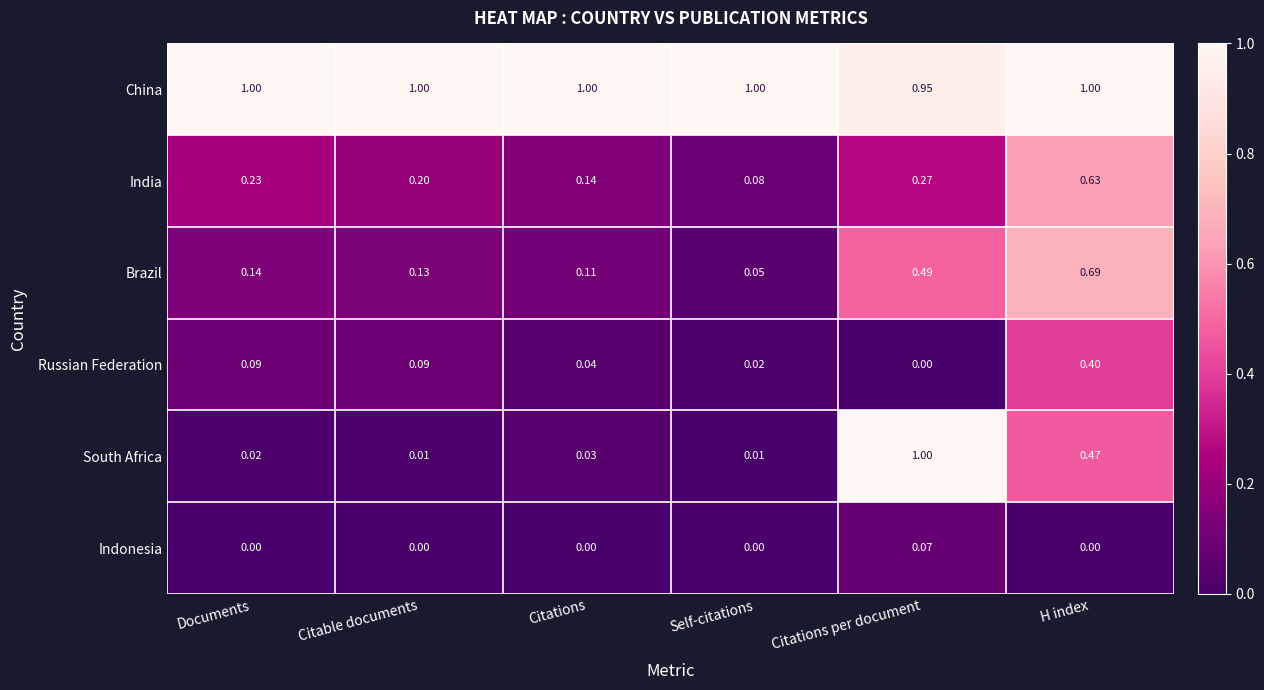

Which series changed the most between Documents and Citations per document?

South Africa